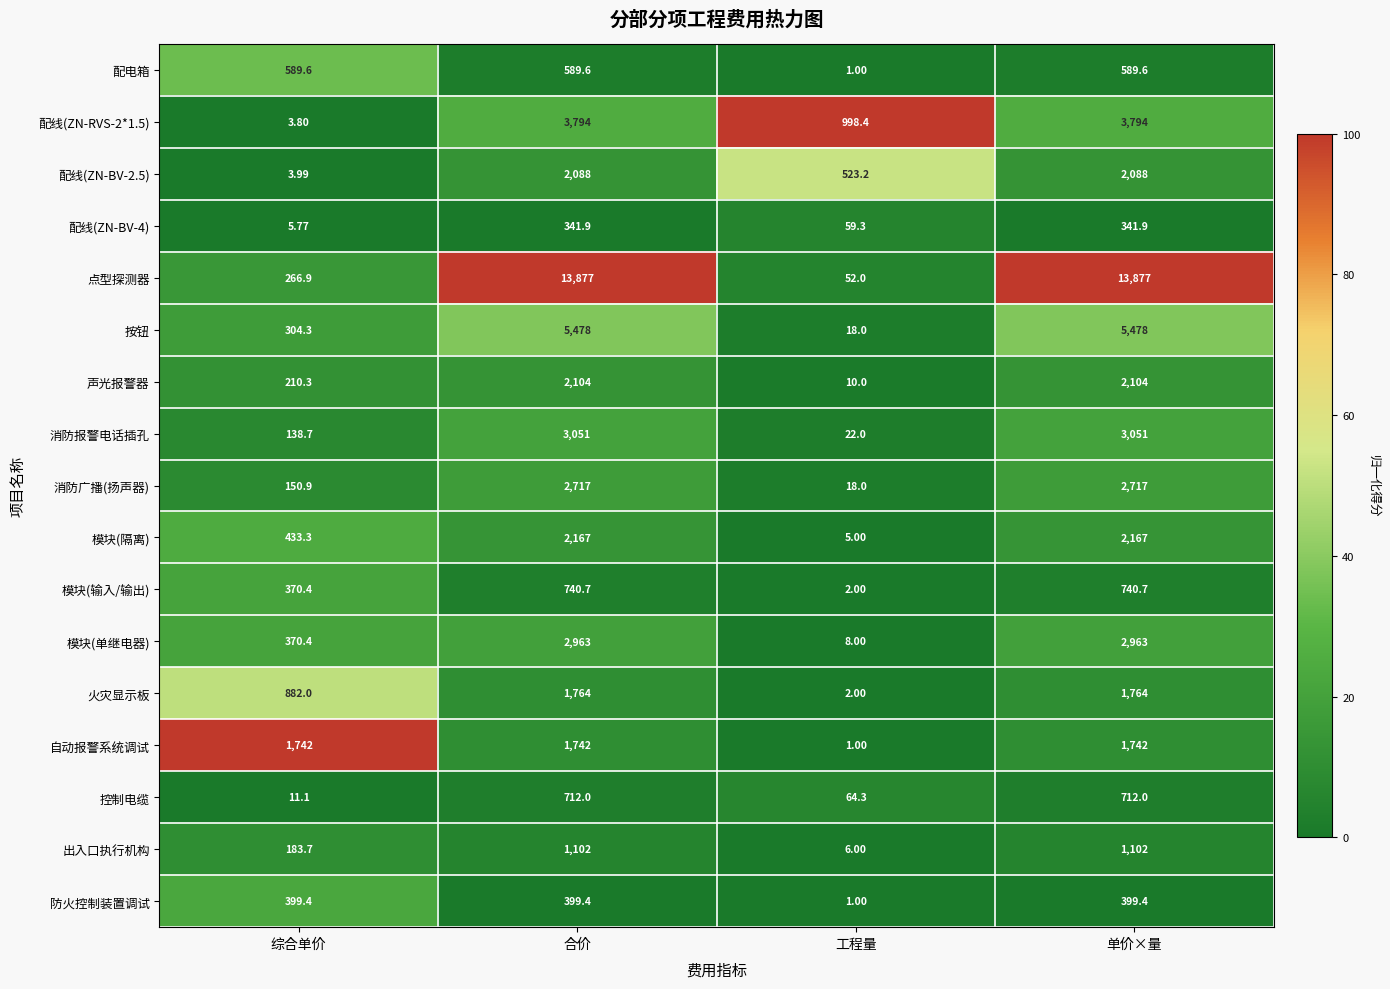

Which label corresponds to the smallest value in the chart?

工程量